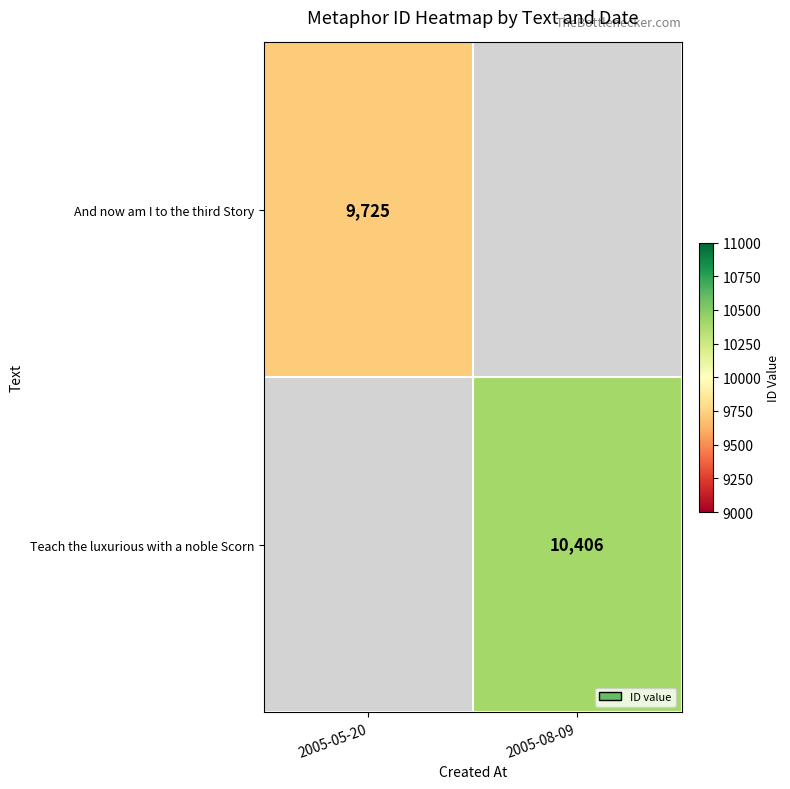

The value of And now am I to the third Story at 2005-05-20 is 5827. True or false?

False